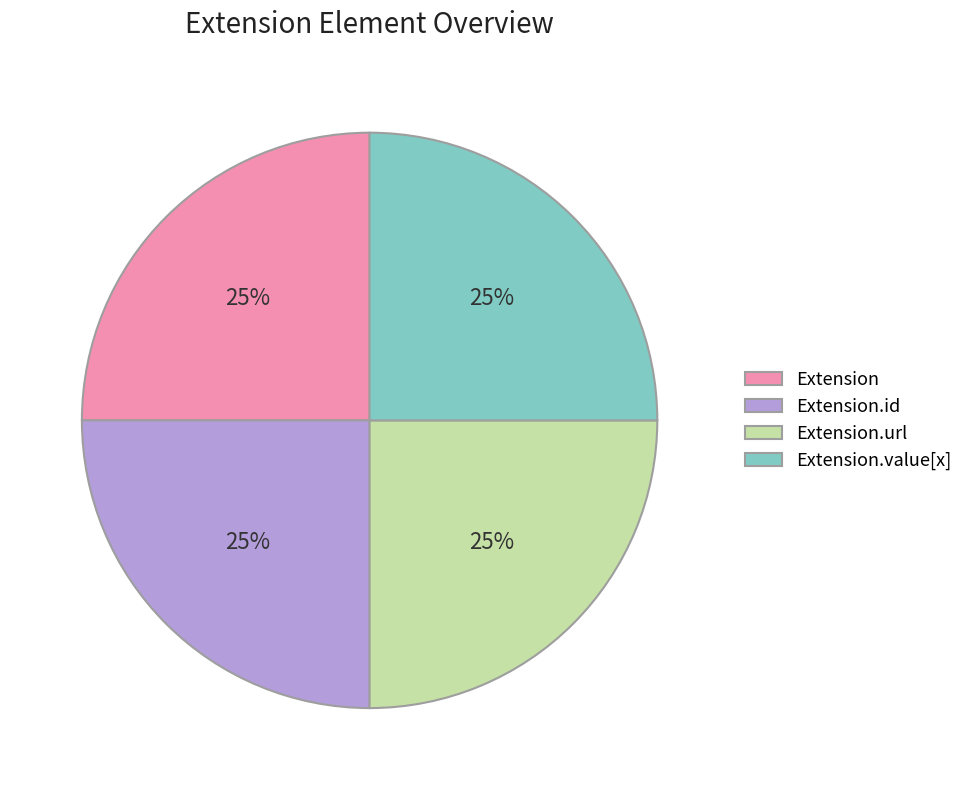

To the nearest percent, what is the average slice percentage?

25%